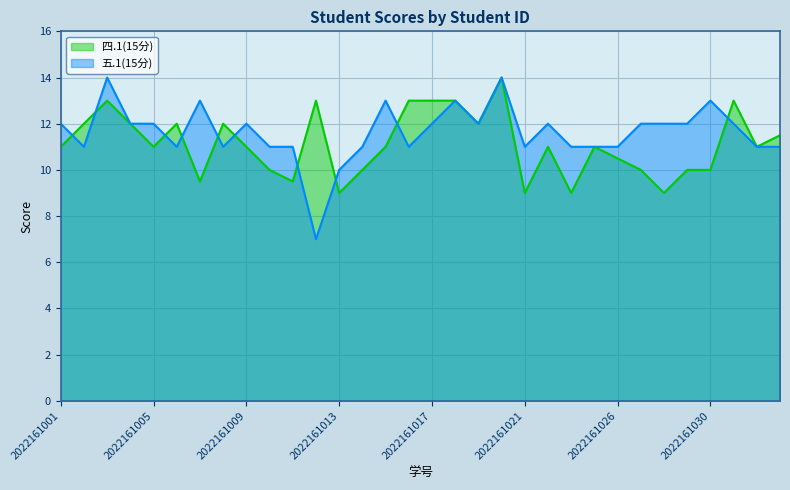

List the series in order of their peak value, highest first.

四.1(15分), 五.1(15分)